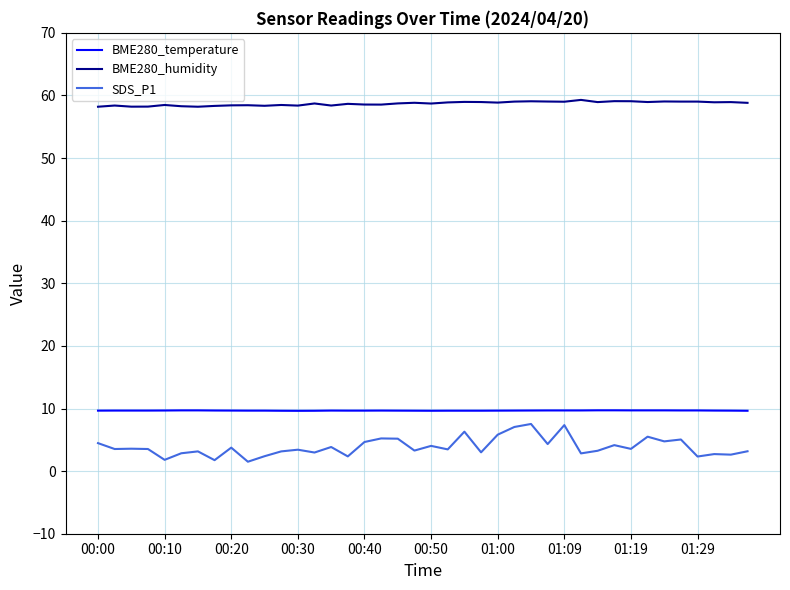

What is the difference between the second highest and second lowest values in the SDS_P1 series?

5.6